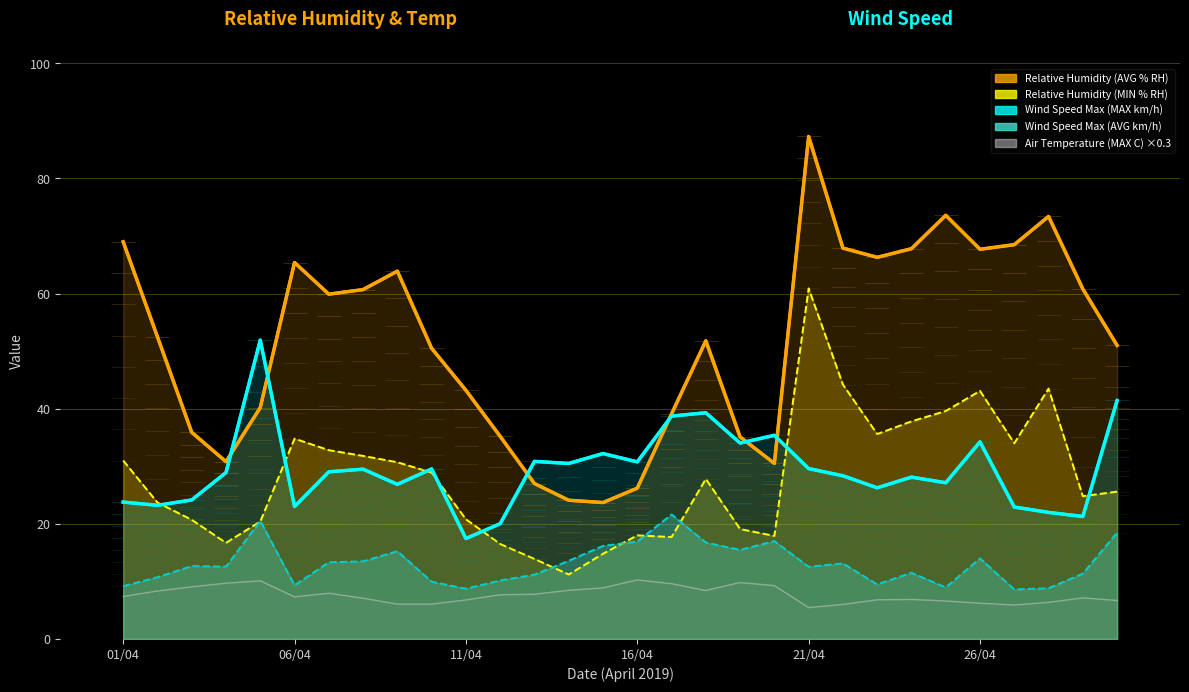

What is the total value across all series at 14/04?

87.8